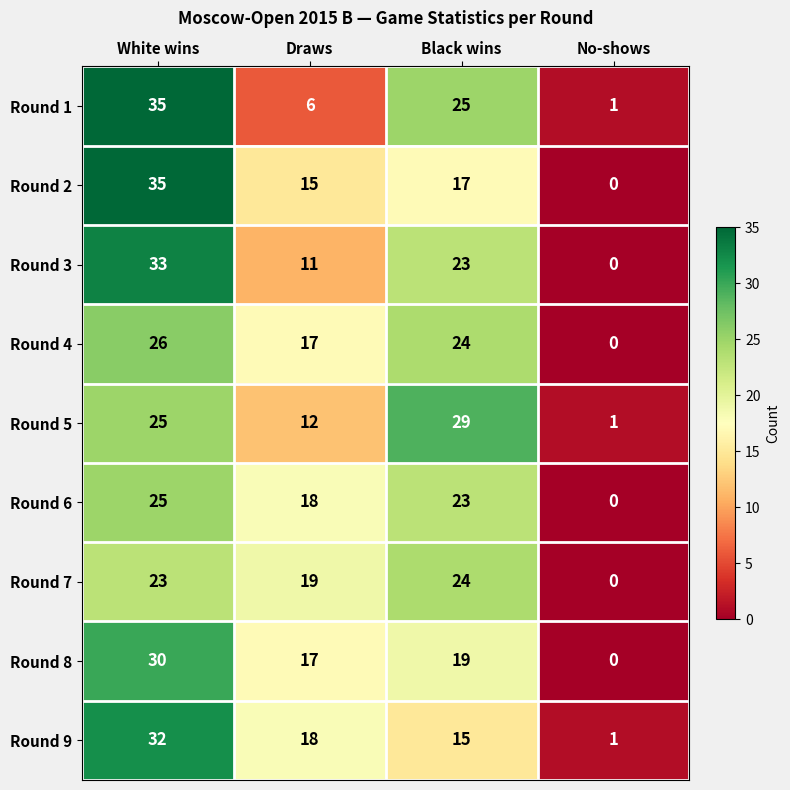

Which label corresponds to the smallest value in the chart?

No-shows